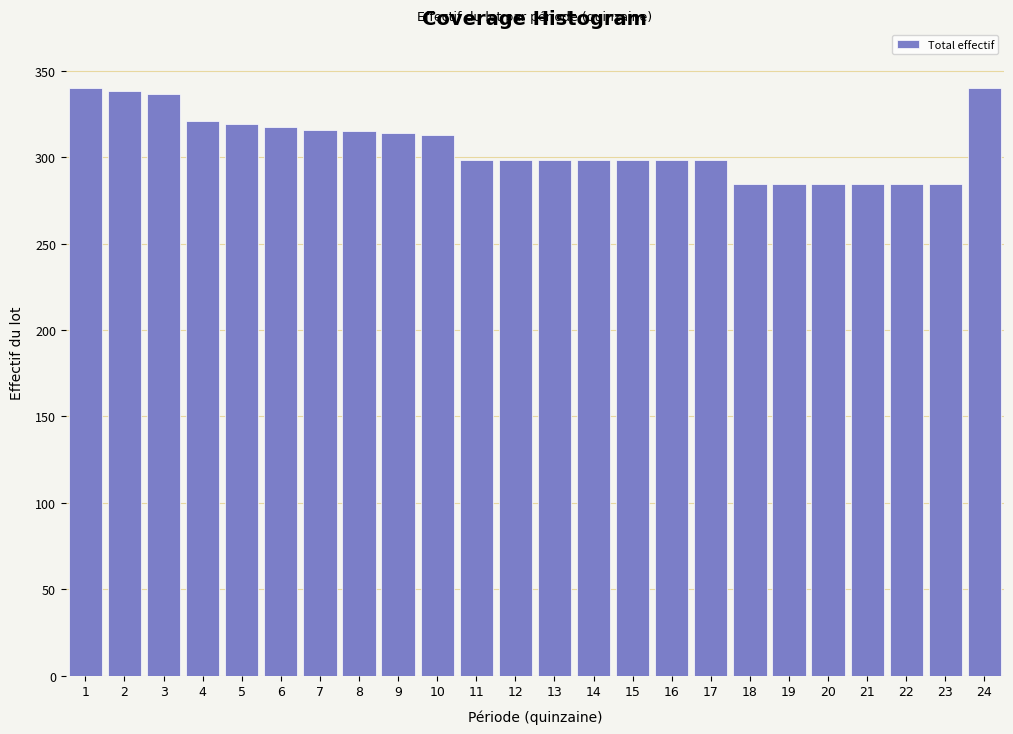

What is the difference between the maximum and minimum values?

55.6